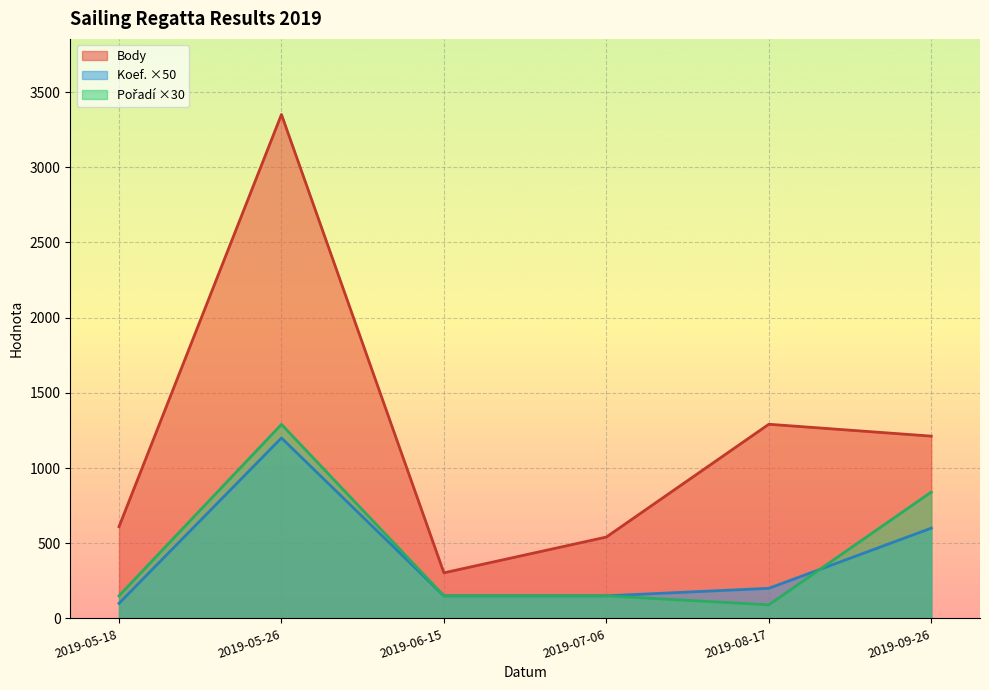

What is the maximum value shown in the chart?

3351